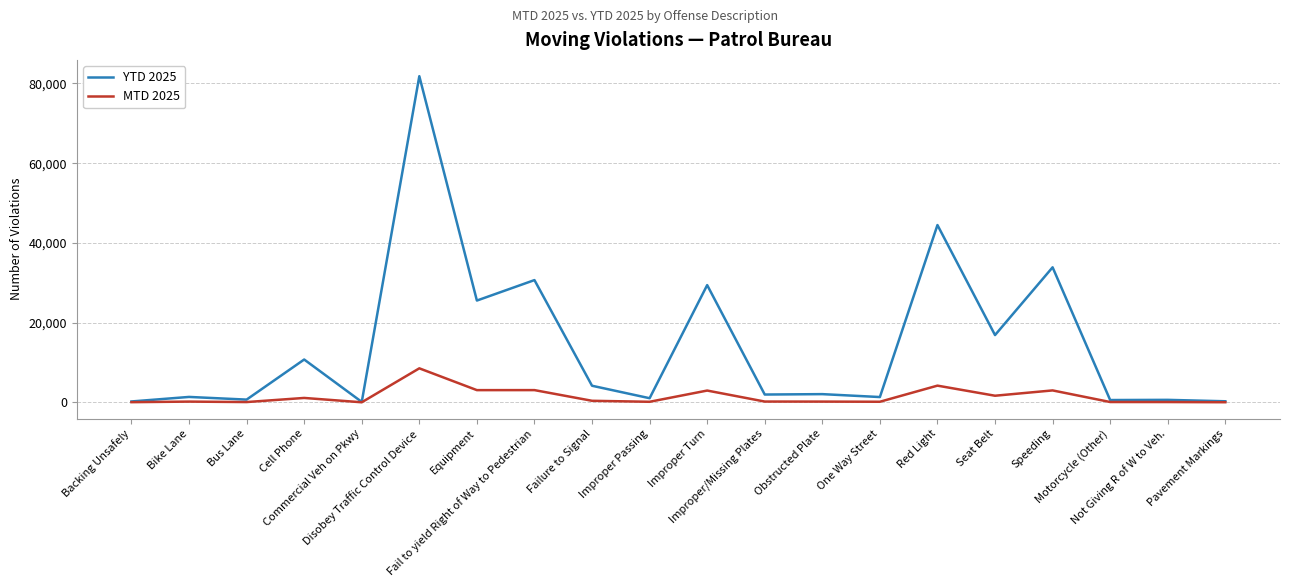

Which series has the largest total across all categories?

YTD 2025